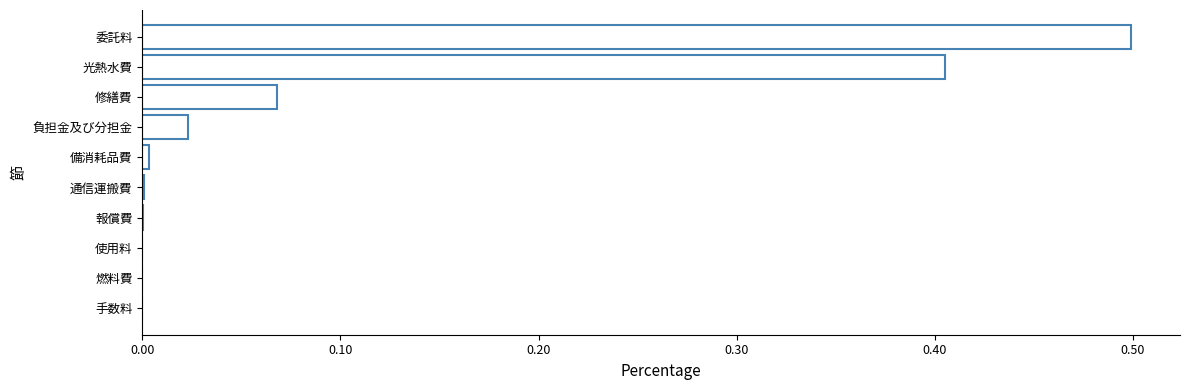

Is it true that the value at 手数料 is 0.0?

True